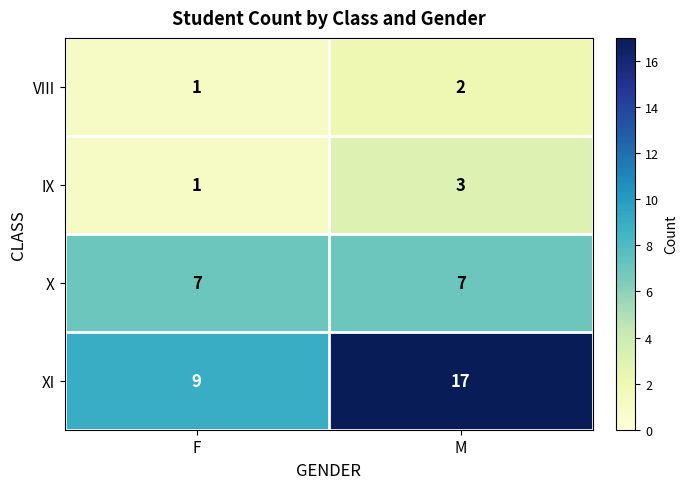

Which label corresponds to the smallest value in the chart?

F